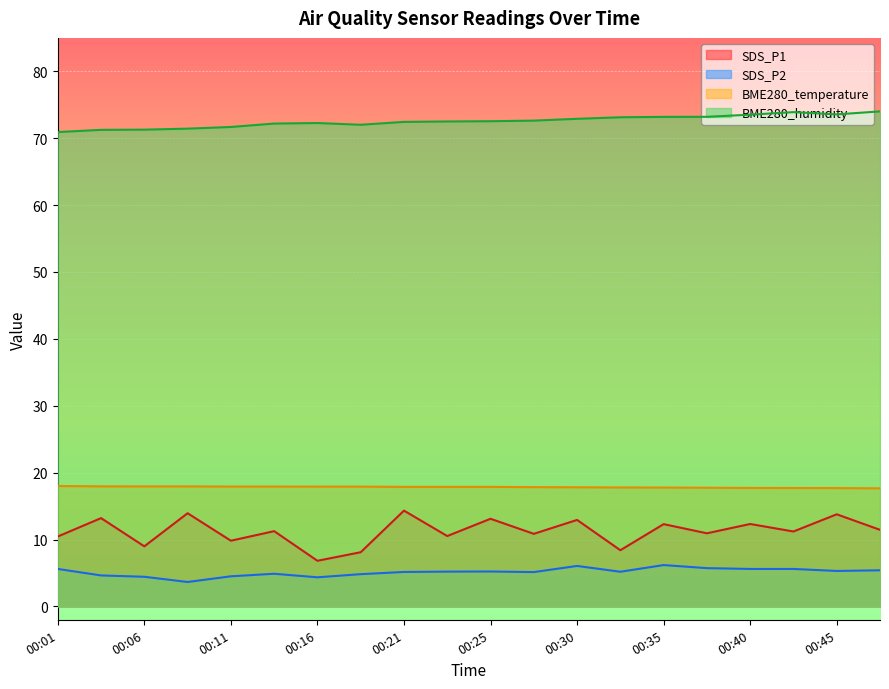

Rank the series at 00:03 from highest to lowest value.

BME280_humidity, BME280_temperature, SDS_P1, SDS_P2